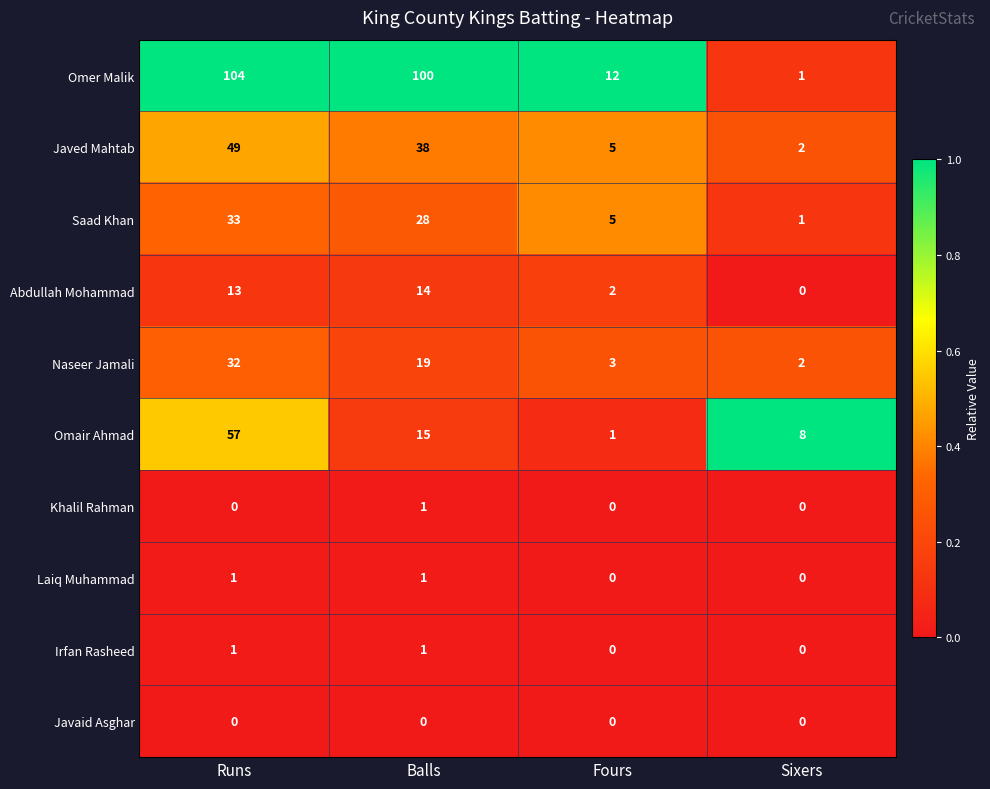

What value does the Javed Mahtab series have at Fours, to the nearest 5?

5